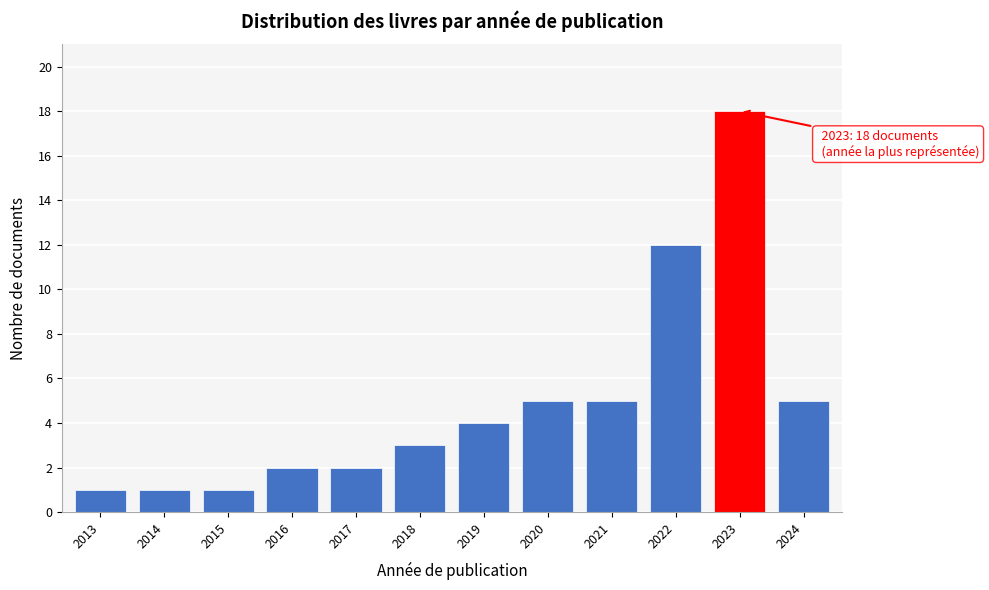

Reading left to right, what are all the values shown in this chart?

2013=1	2014=1	2015=1	2016=2	2017=2	2018=3	2019=4	2020=5	2021=5	2022=12	2023=18	2024=5